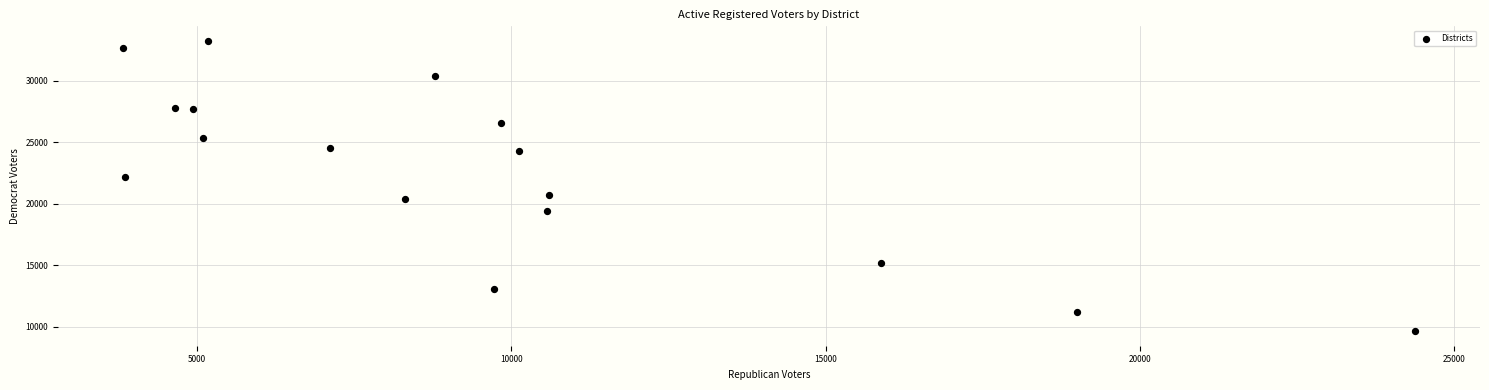

What is the range of Y values (max minus min)?

23618.3